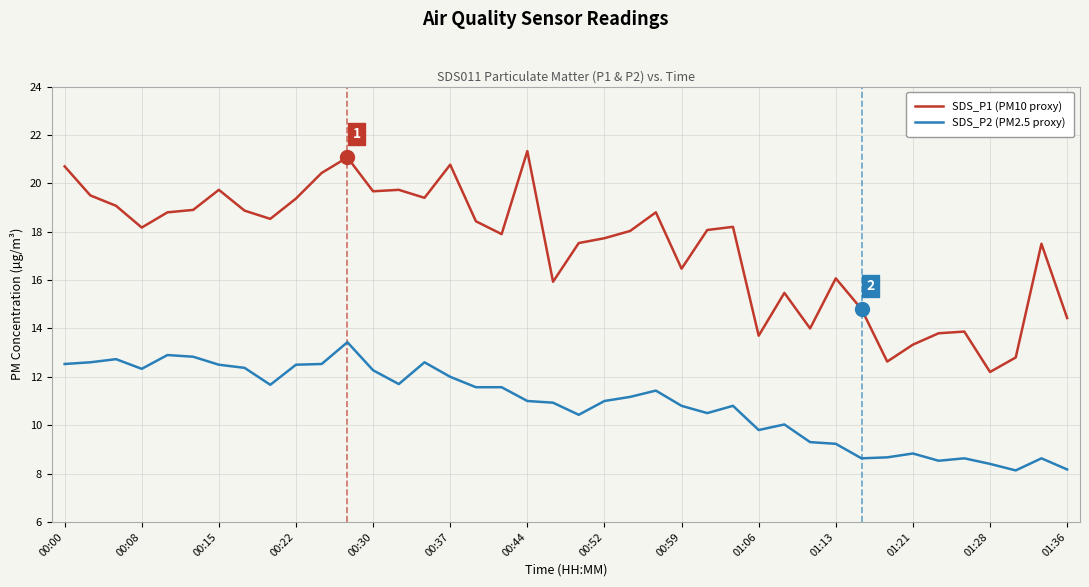

What is the difference between the maximum and minimum values in the SDS_P2 (PM2.5 proxy) series?

5.3